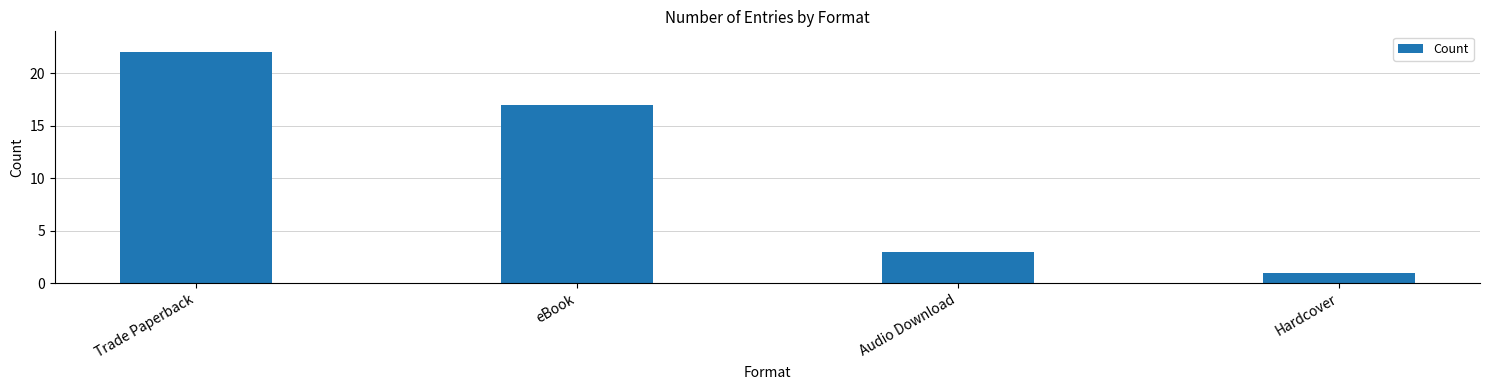

Between Hardcover and Audio Download, which is larger?

Audio Download